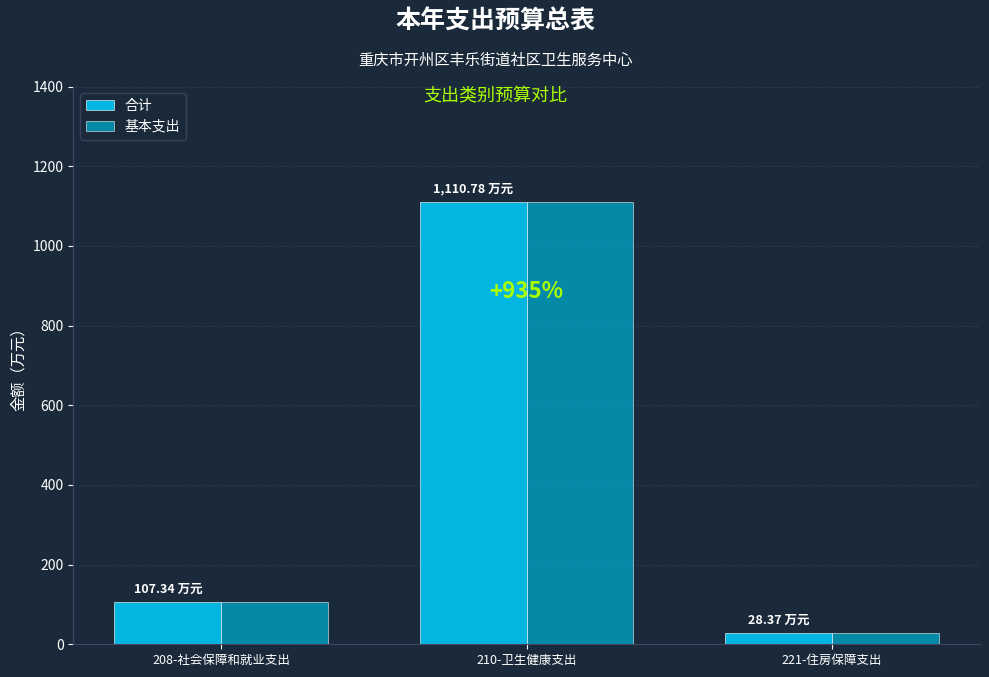

What is the total value across all series at 221-住房保障支出?

56.7